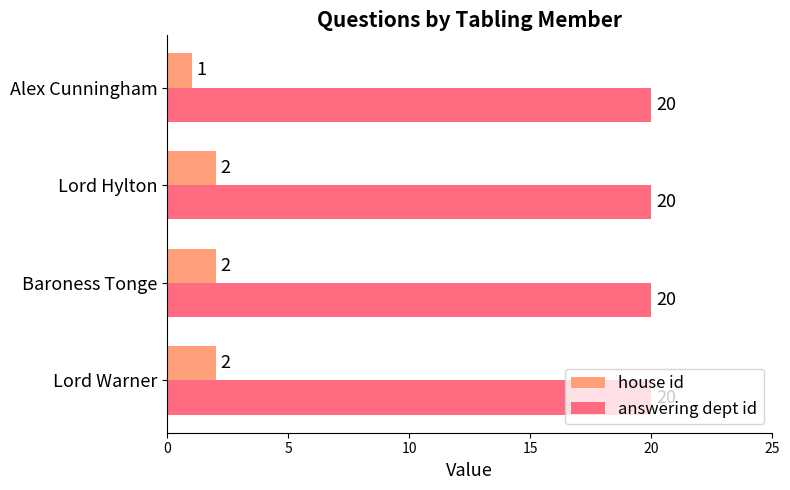

Between Lord Hylton and Alex Cunningham, which series saw the biggest shift?

house id